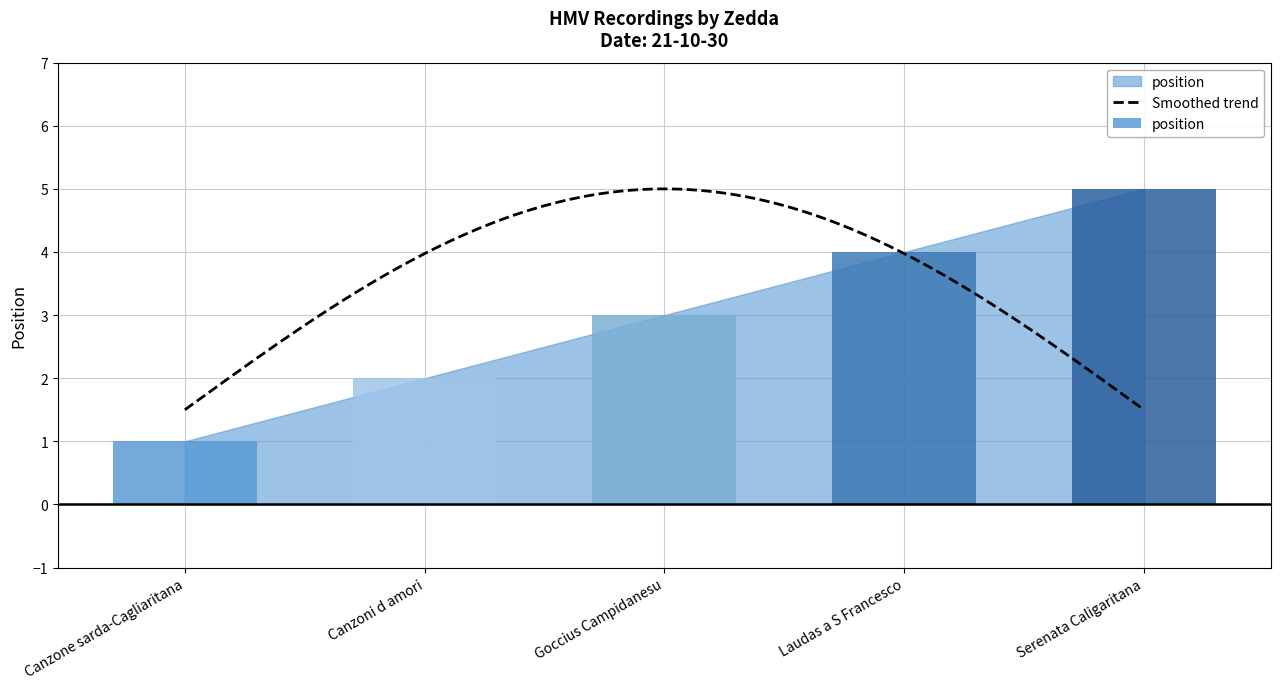

Which category has the highest value across all series?

Serenata Caligaritana